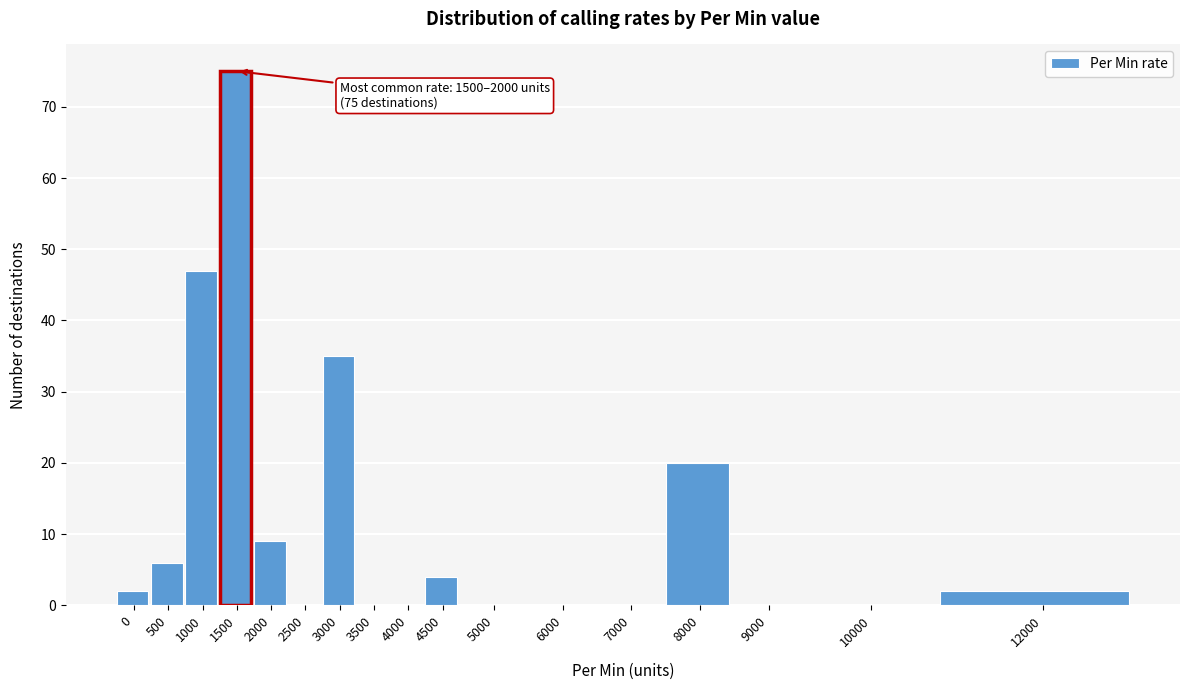

Reading left to right, what are all the values shown in this chart?

0=2	500=6	1000=47	1500=75	2000=9	2500=0	3000=35	3500=0	4000=0	4500=4	5000=0	6000=0	7000=0	8000=20	9000=0	10000=0	12000=2